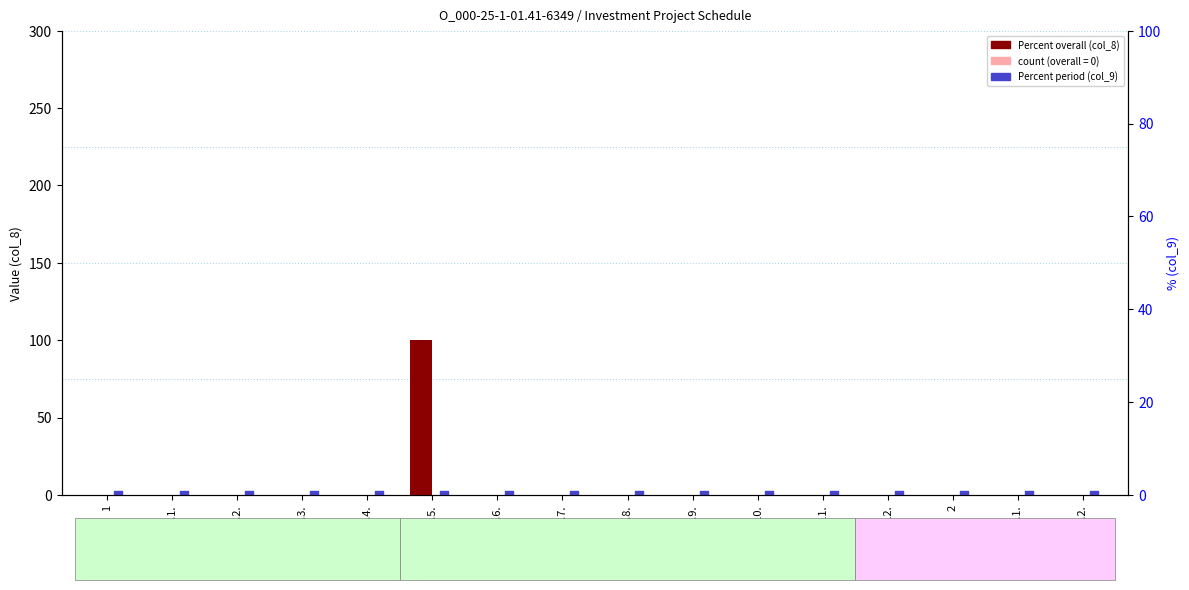

At how many categories does at least one series exceed 46?

1